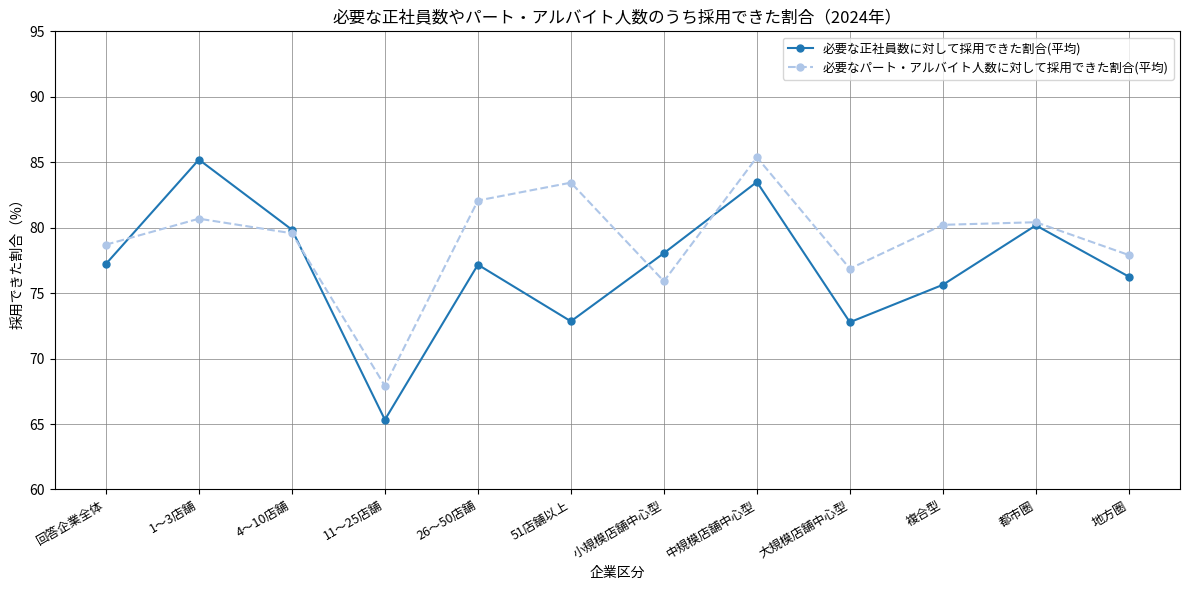

What is the difference between the highest and lowest values at 51店舗以上?

10.6